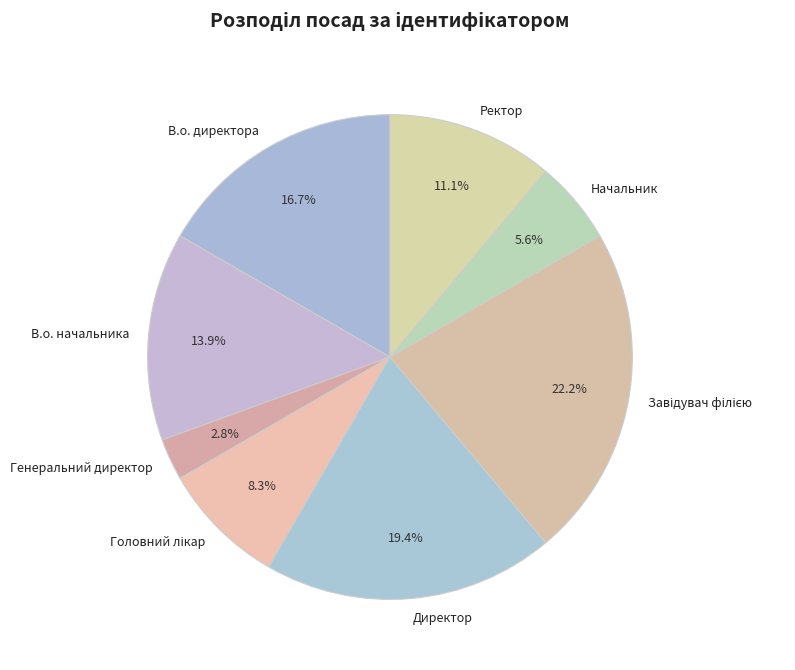

Is there any slice that represents more than half of the pie?

No